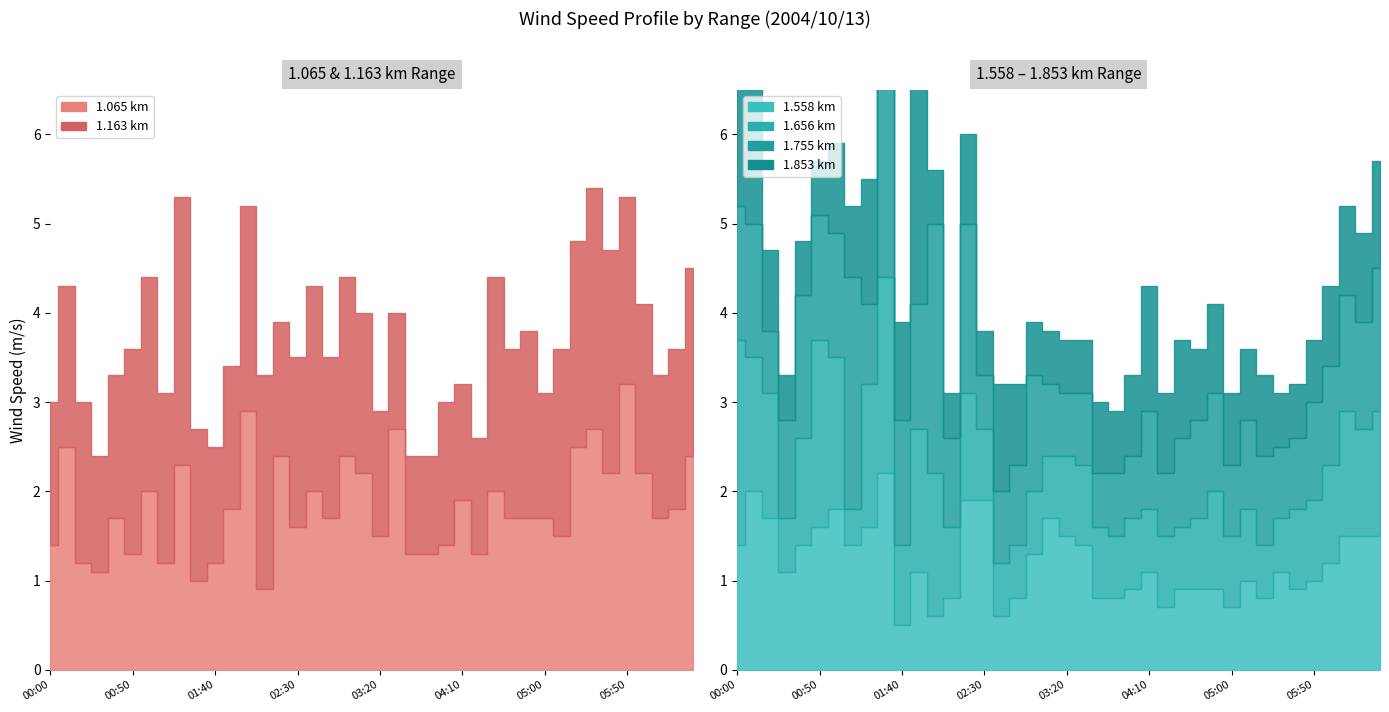

Is it true that 1.065 equals 0.9 at 2004/10/13 00:00?

False